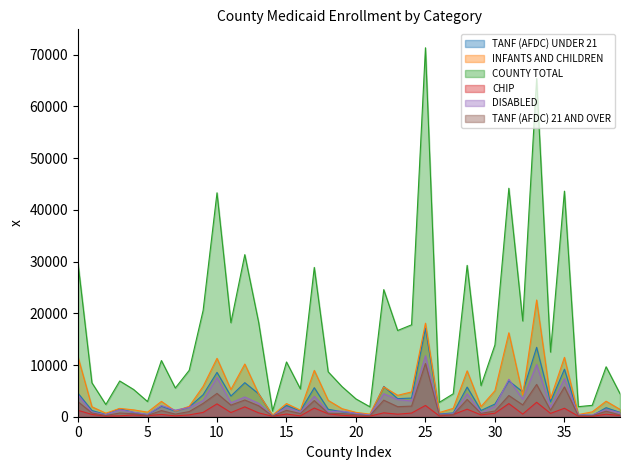

What is the maximum value shown in the chart?

71340